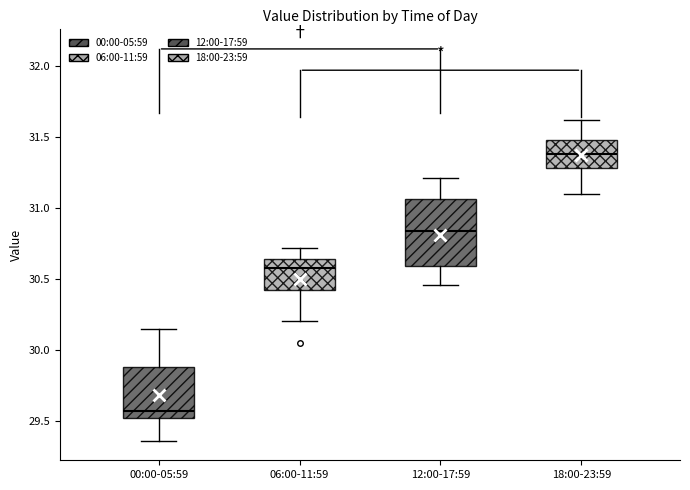

Which box has the lowest median line?

00:00-05:59